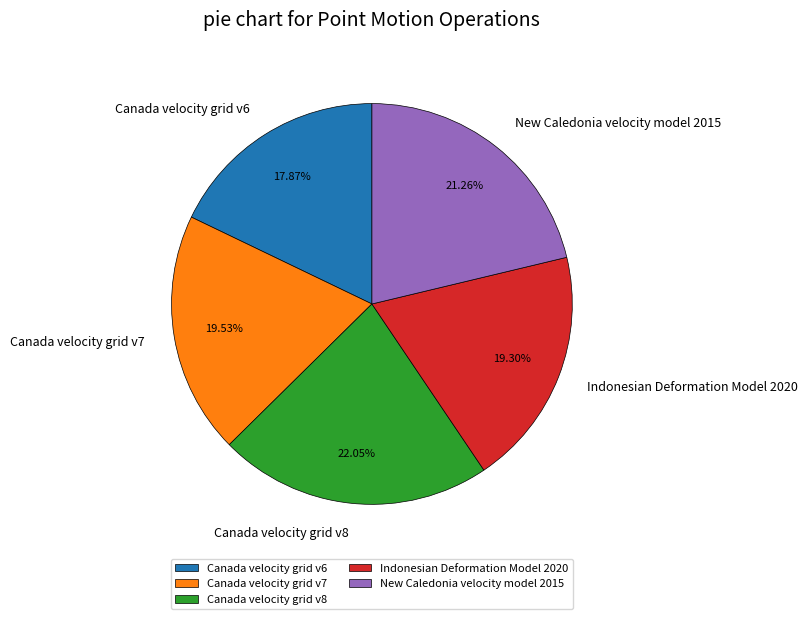

To the nearest percent, what is the difference between the Canada velocity grid v7 and New Caledonia velocity model 2015 slice percentages?

2%